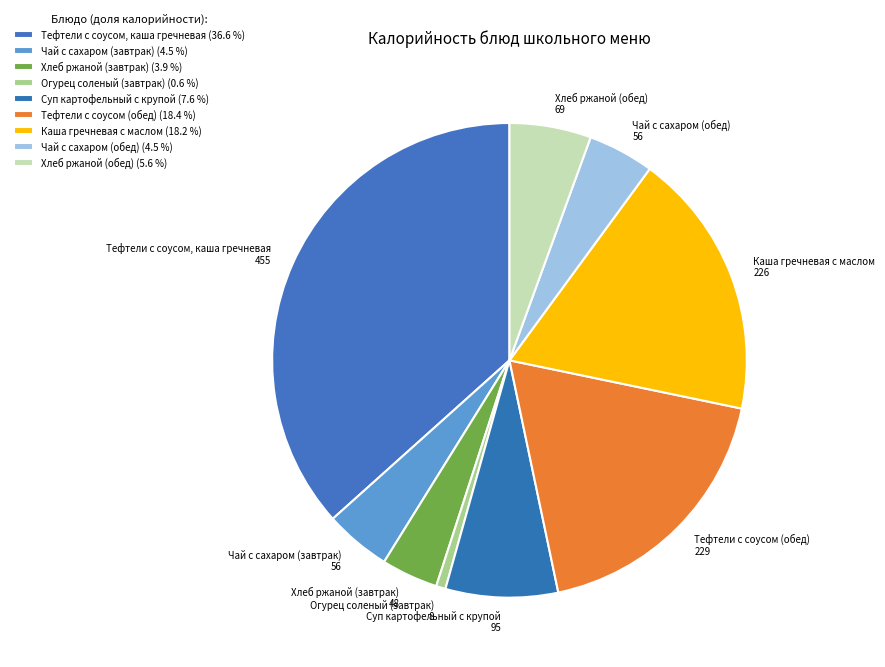

Rank the categories by value from lowest to highest.

Огурец соленый (завтрак), Хлеб ржаной (завтрак), Чай с сахаром (завтрак), Чай с сахаром (обед), Хлеб ржаной (обед), Суп картофельный с крупой, Каша гречневая с маслом, Тефтели с соусом (обед), Тефтели с соусом, каша гречневая